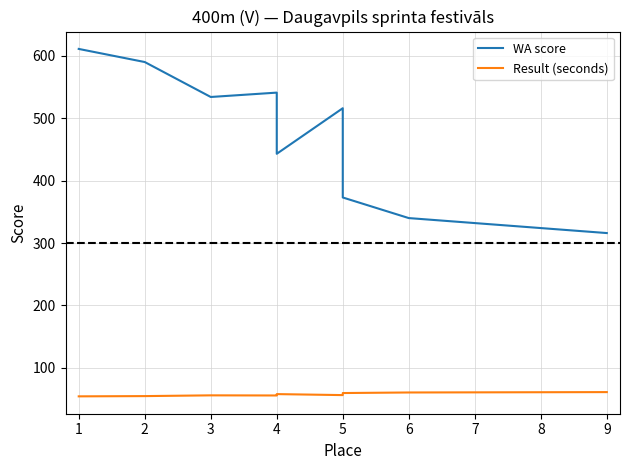

Rank the series by their maximum value, from lowest to highest.

Result (seconds), WA score